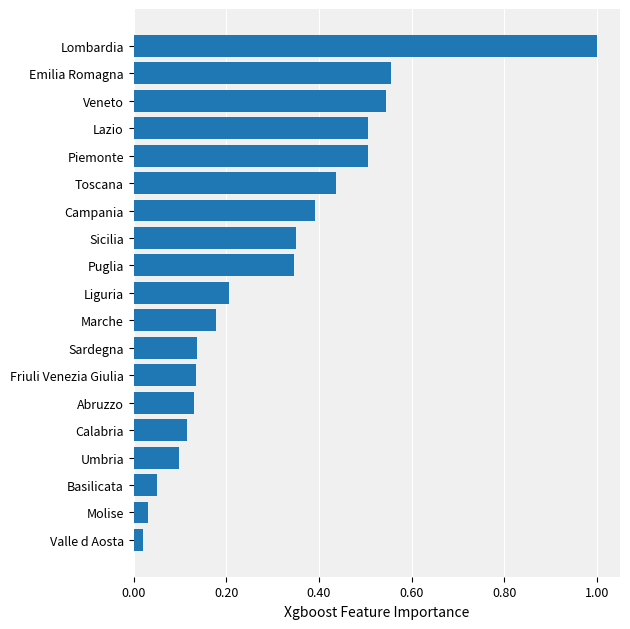

True or false: the data shows 0.1 at Umbria.

True